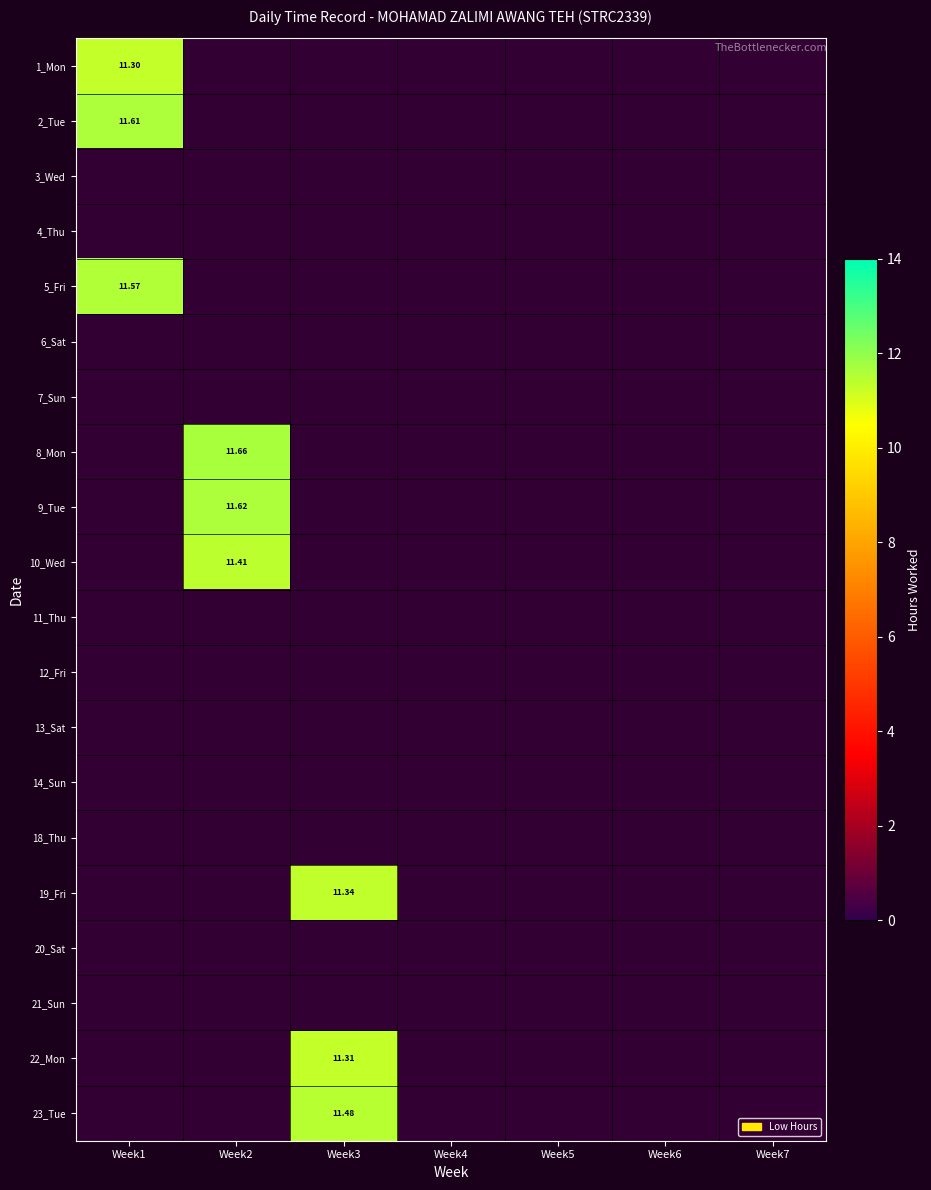

At which label does 20_Sat reach its minimum?

Week1